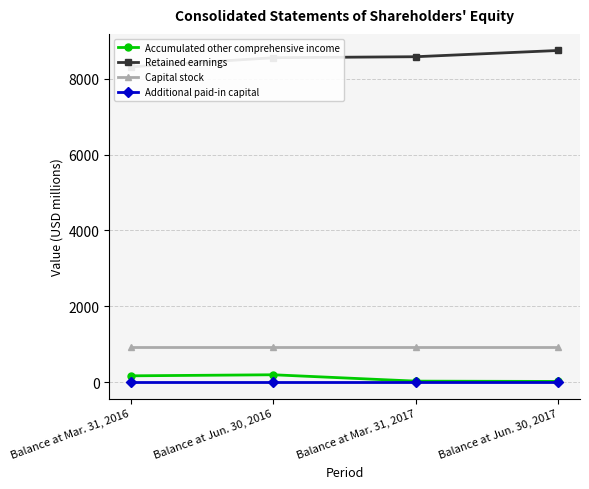

At which label does Retained earnings first exceed 8582?

Balance at Jun. 30, 2017